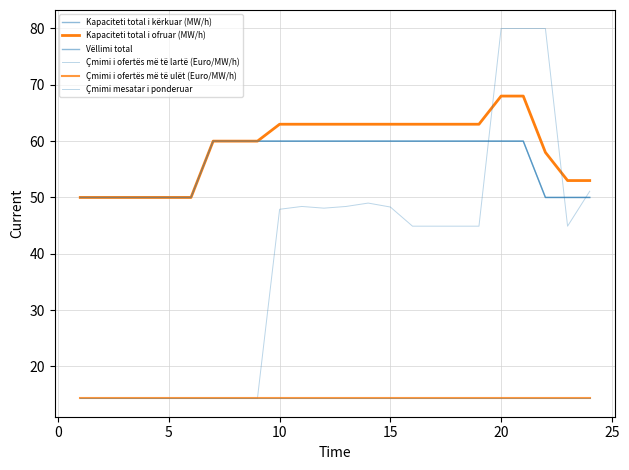

True or false: Çmimi i ofertës më të ulët (Euro/MW/h) and Kapaciteti total i kërkuar (MW/h) cross at least once.

False